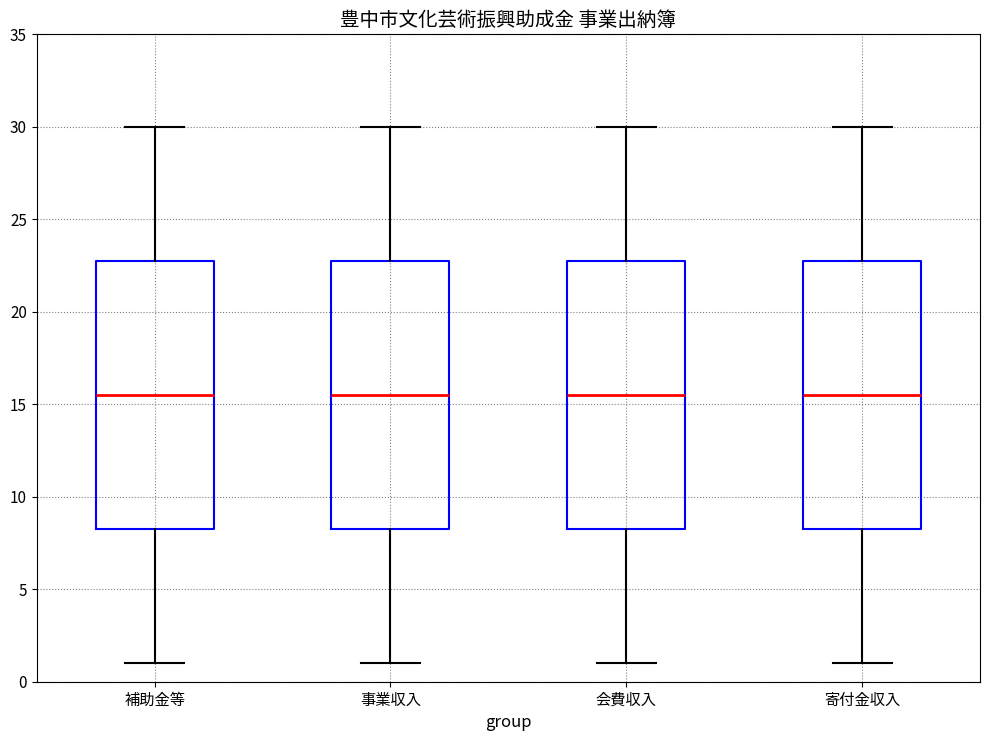

Reading left to right, transcribe this box plot: for each box, give where its median line is, the range the box spans, and where its two whiskers end, as read against the y-axis. The values are not printed on the chart, so give them approximately, as read against the axis.

補助金等: median 15.5, box 8.5 to 23.0, whiskers 1.0 to 30.0
事業収入: median 15.5, box 8.5 to 23.0, whiskers 1.0 to 30.0
会費収入: median 15.5, box 8.5 to 23.0, whiskers 1.0 to 30.0
寄付金収入: median 15.5, box 8.5 to 23.0, whiskers 1.0 to 30.0